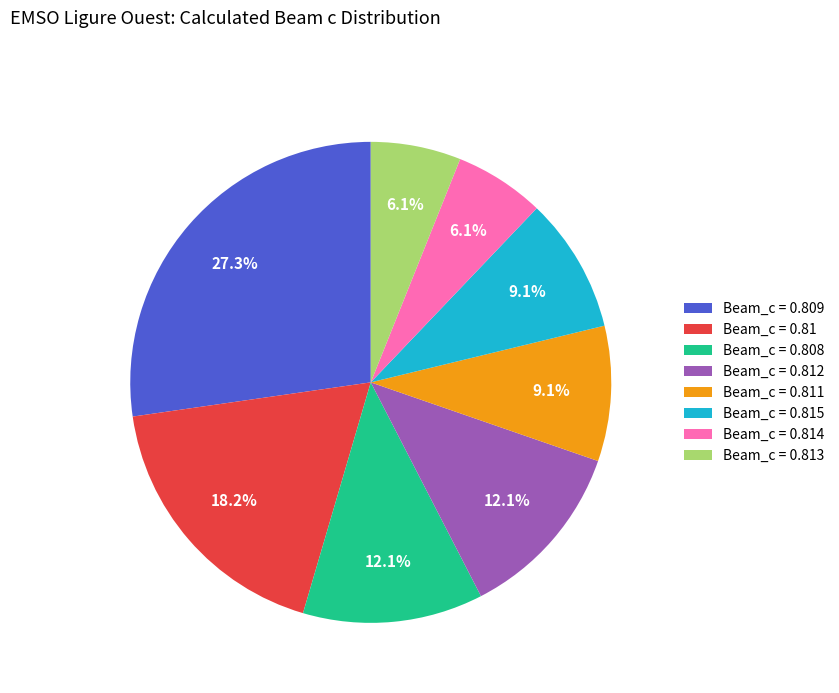

Combined, what portion of the pie is Beam_c = 0.808 and Beam_c = 0.809?

39.4%